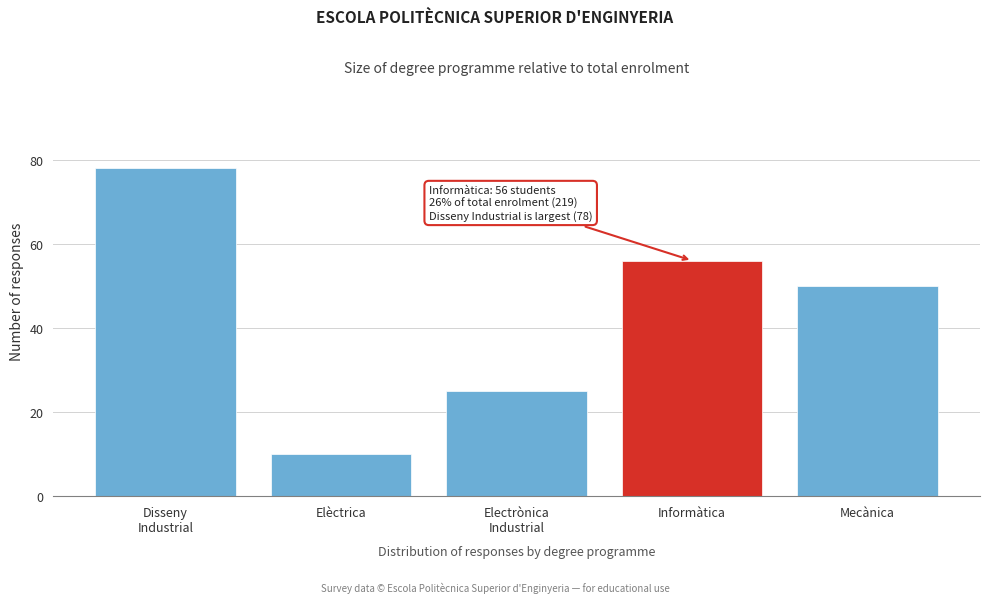

Reading left to right, list all the values displayed in this chart.

78	10	25	56	50